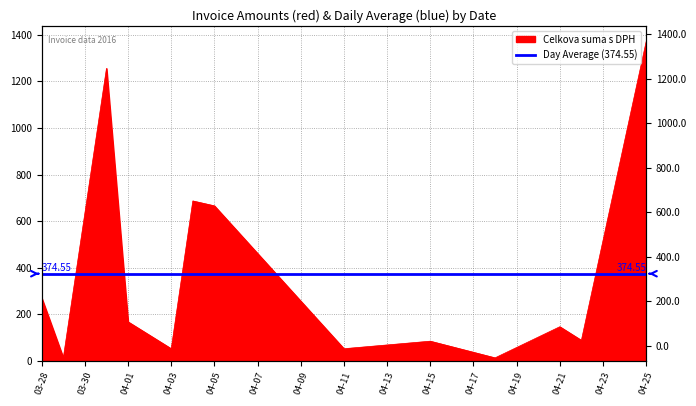

What is the label of the 8th point from the left?

04-11